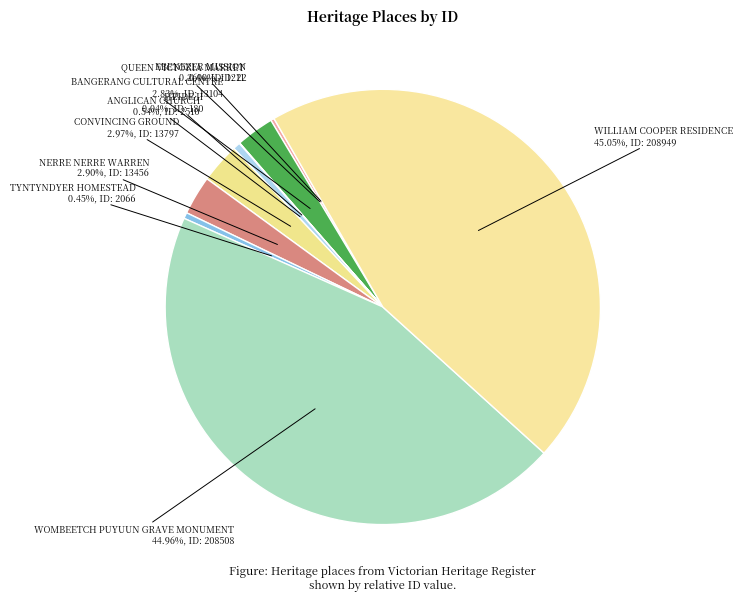

Is it true that TYNTYNDYER HOMESTEAD is 9% of the pie?

False